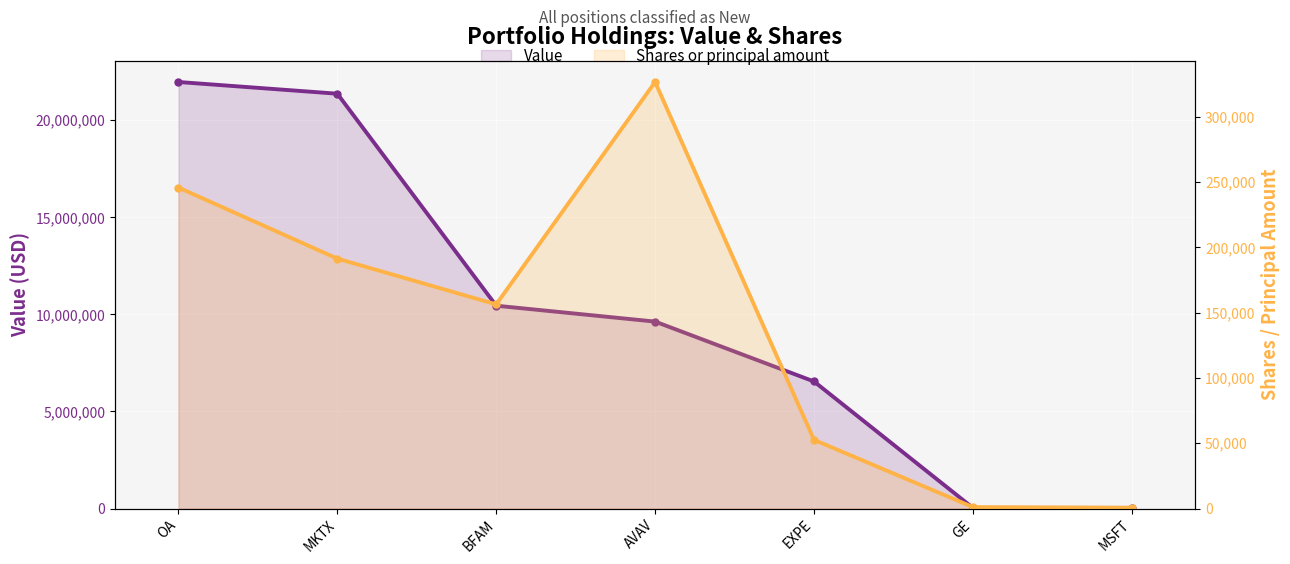

What is the average value of the Value series?

10004571